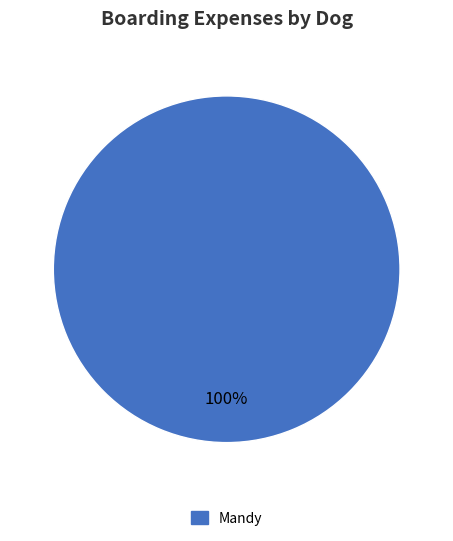

Which slice represents more than half of the pie?

Mandy